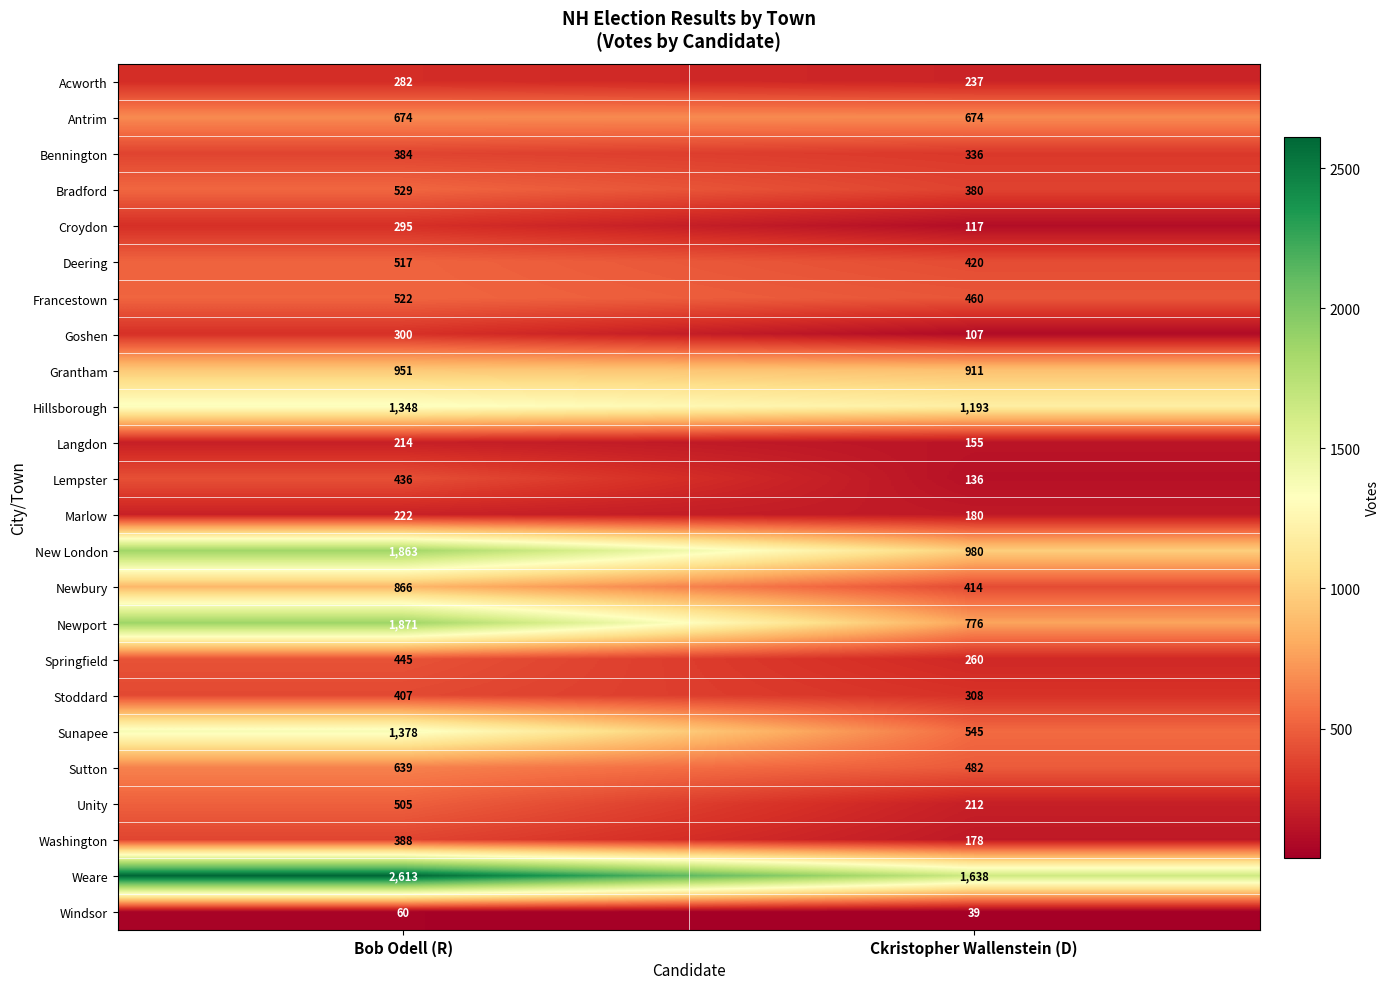

How many data points does each series have?

2